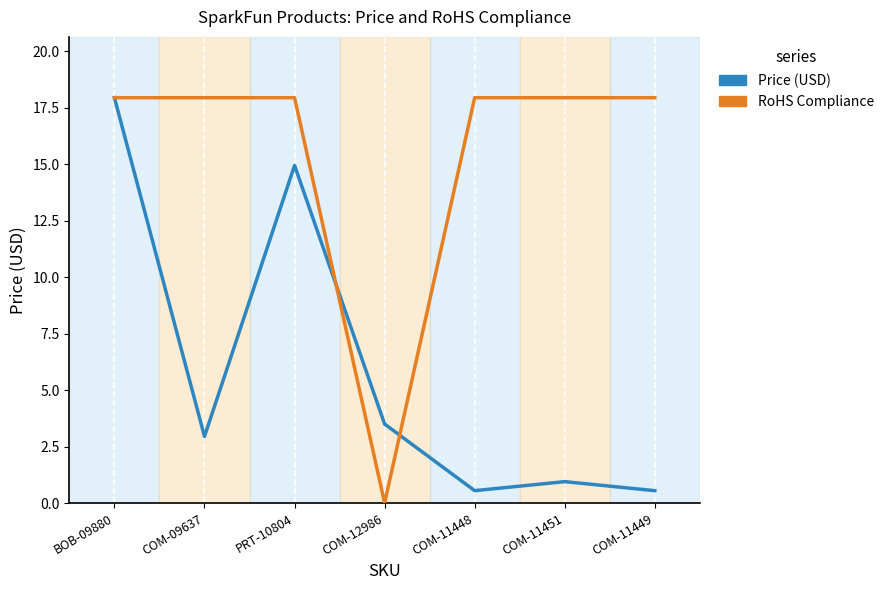

Which category has the highest value in the Price (USD) series?

BOB-09880